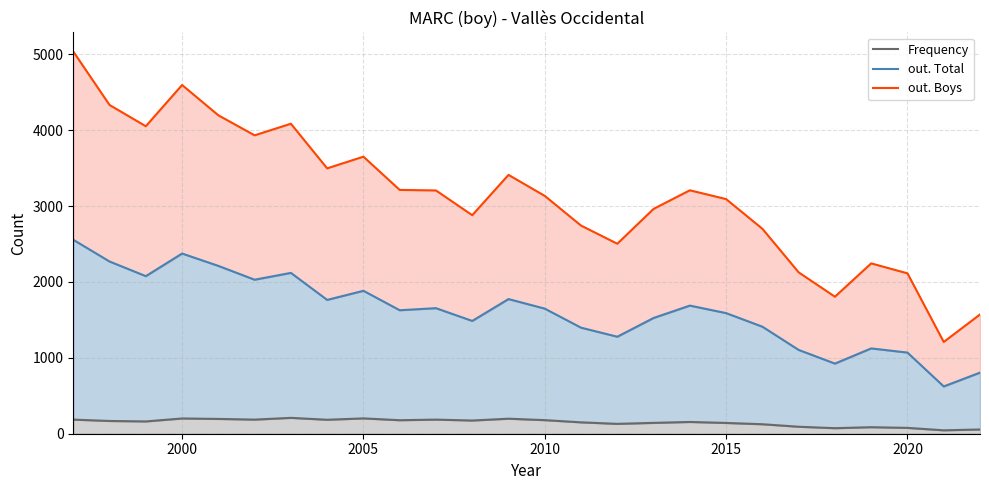

What is the difference between the second highest and second lowest values in the Frequency series?

146